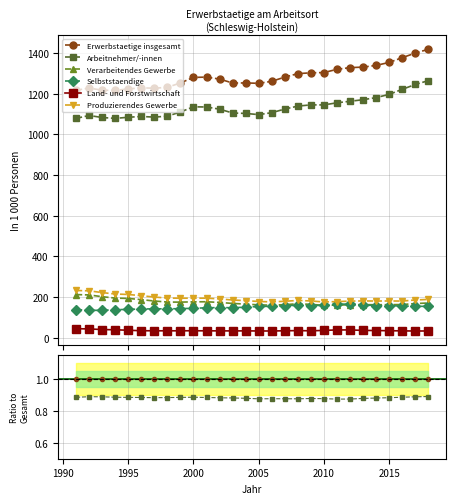

How many Verarbeitendes Gewerbe values are between 0 and 1?

28